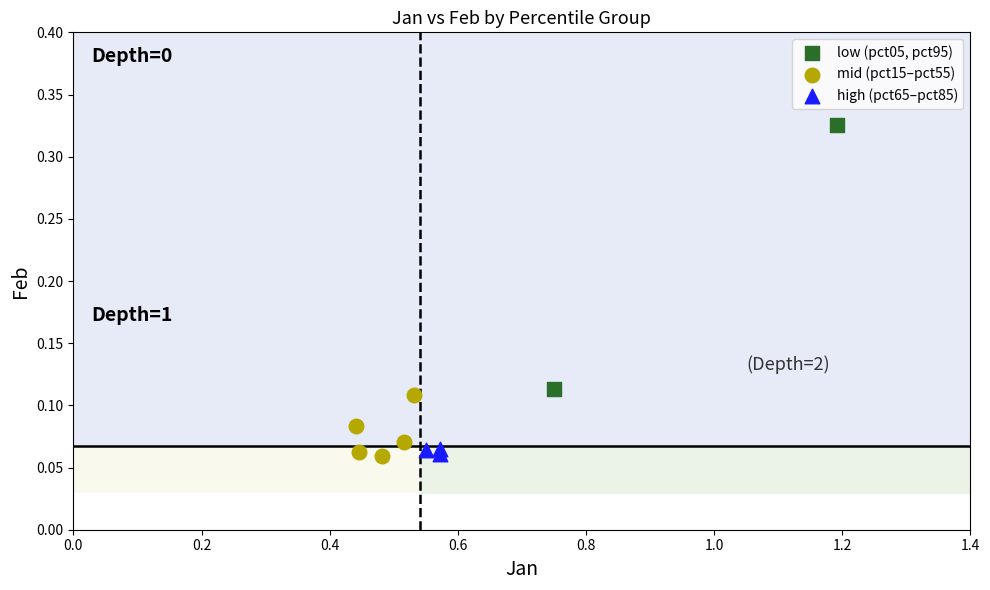

What are all the series names shown in the legend?

low (pct05, pct95), mid (pct15–pct55), high (pct65–pct85)